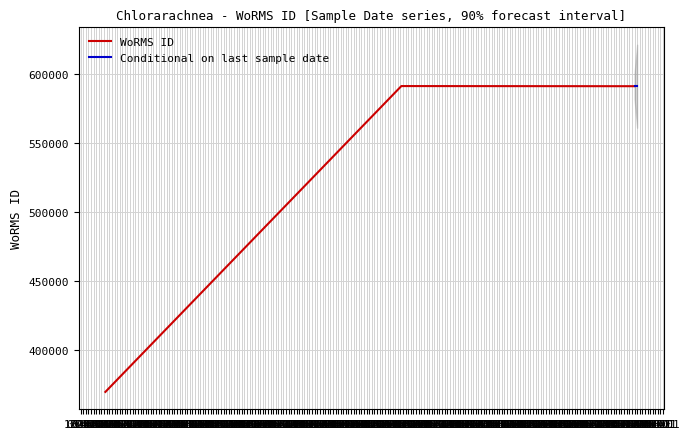

What is the maximum value shown in the chart?

590920